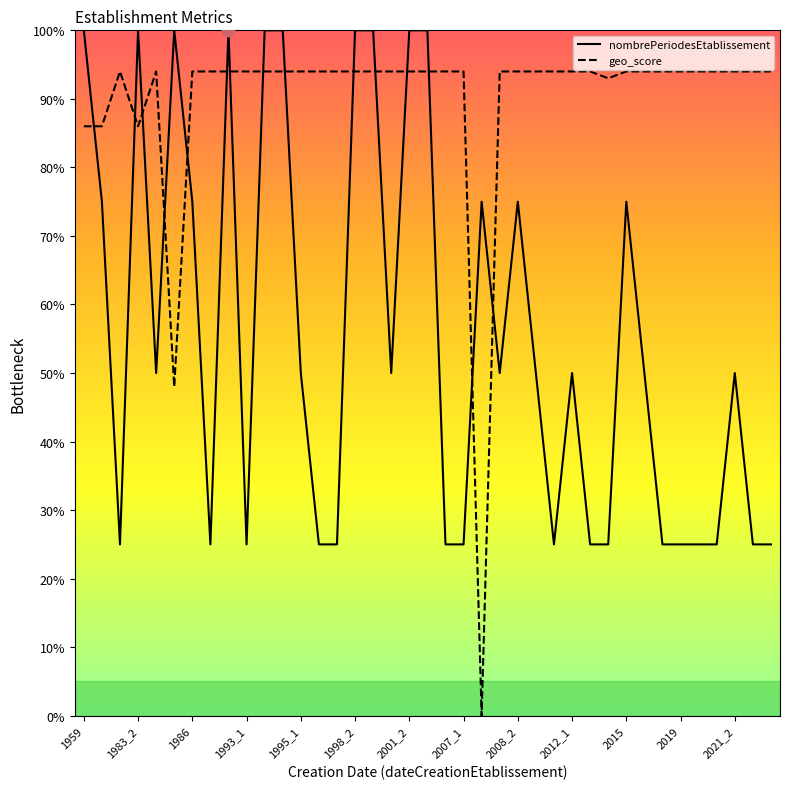

Which series has the largest total across all categories?

geo_score